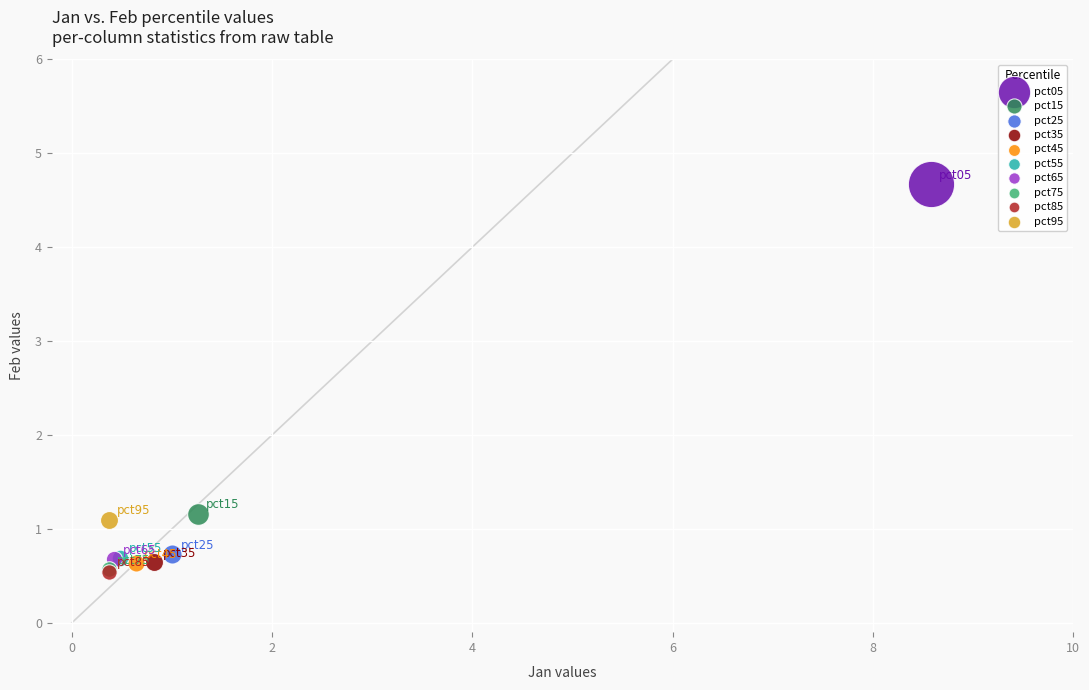

Which series contains the highest Y value?

pct05